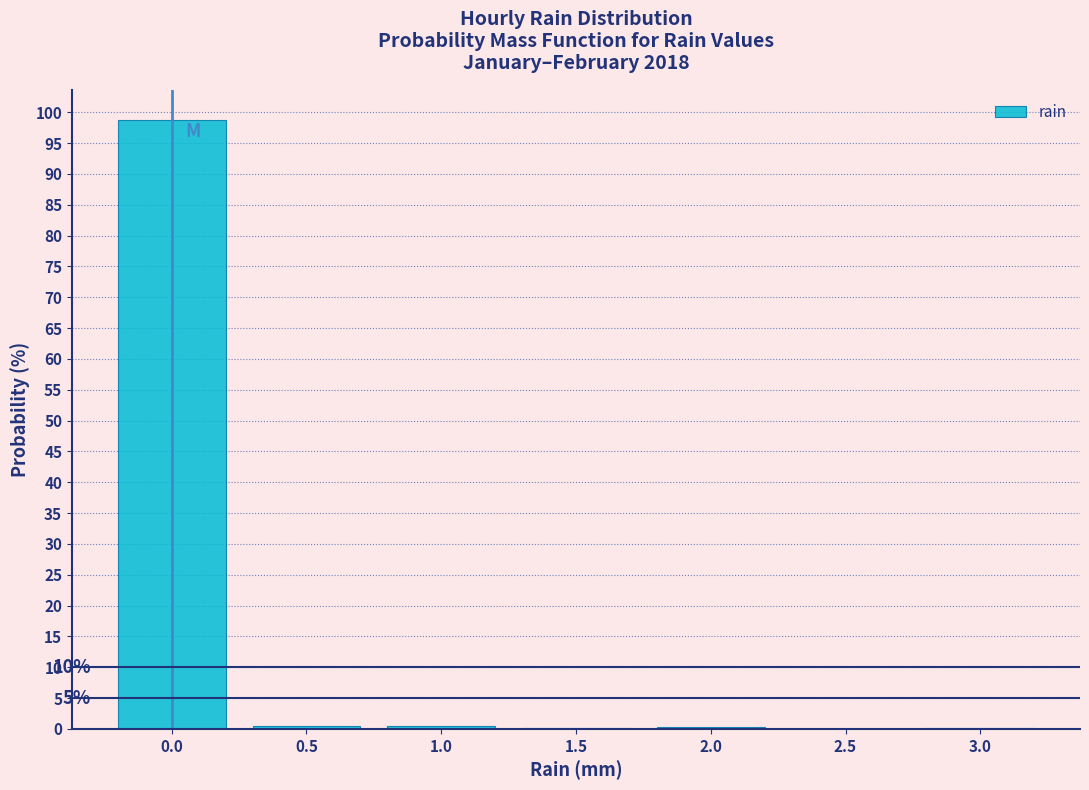

Over which range of the x-axis is the bar tallest?

-0.25 to 0.25